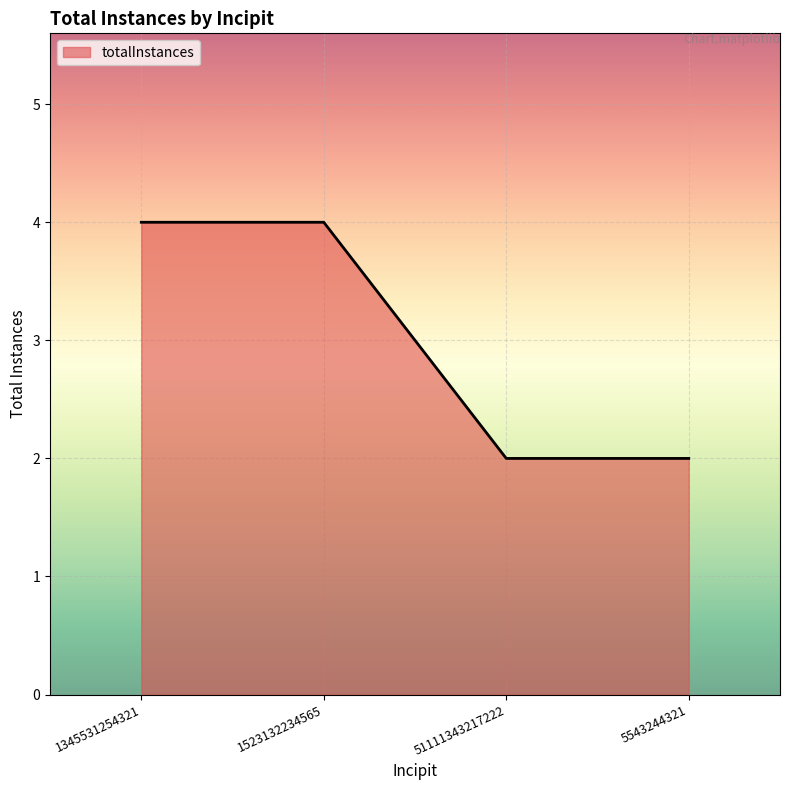

What is the average value?

3